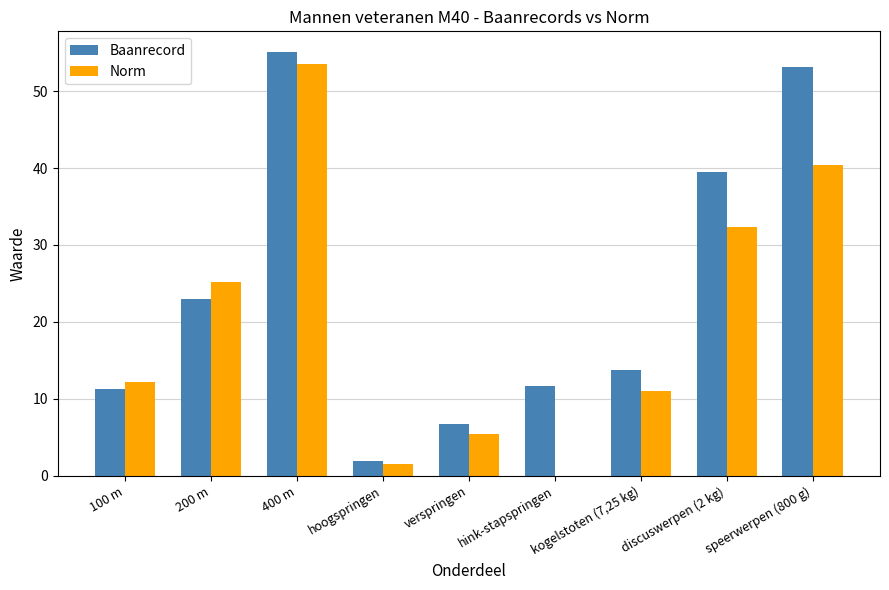

What are all the series names shown in the legend?

Baanrecord, Norm